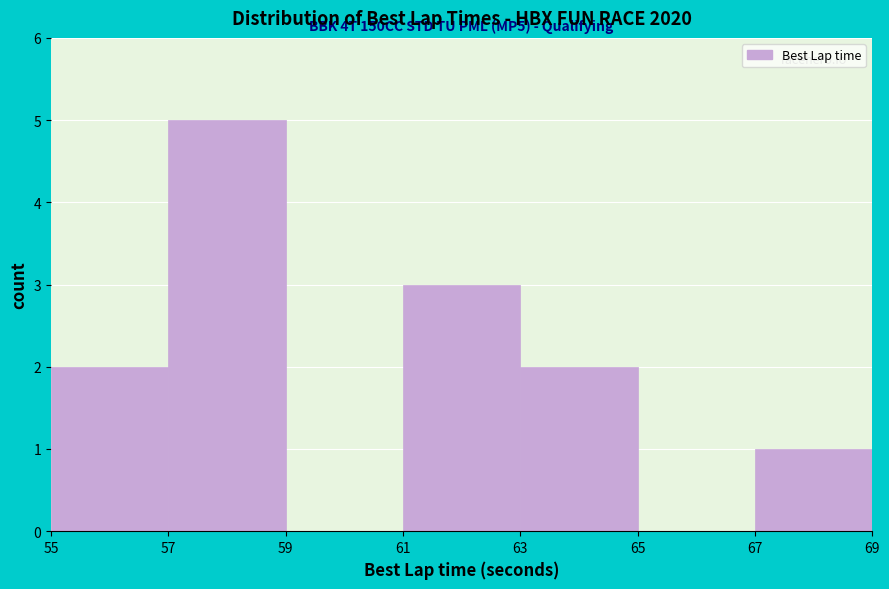

Over which range of the x-axis is the bar tallest?

57 to 59